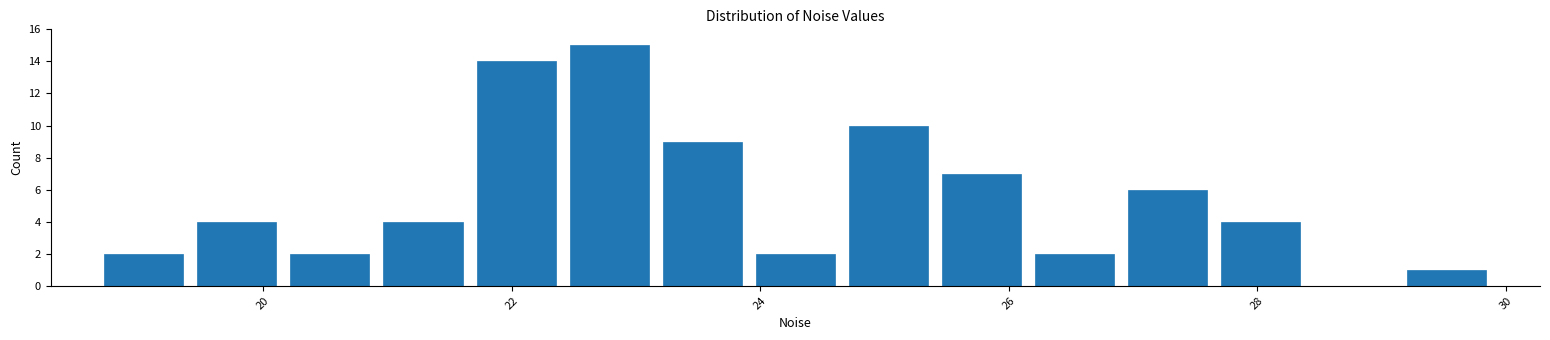

Around what value on the x-axis is the tallest bar? Give the approximate position of its centre, as read against the axis.

22.8